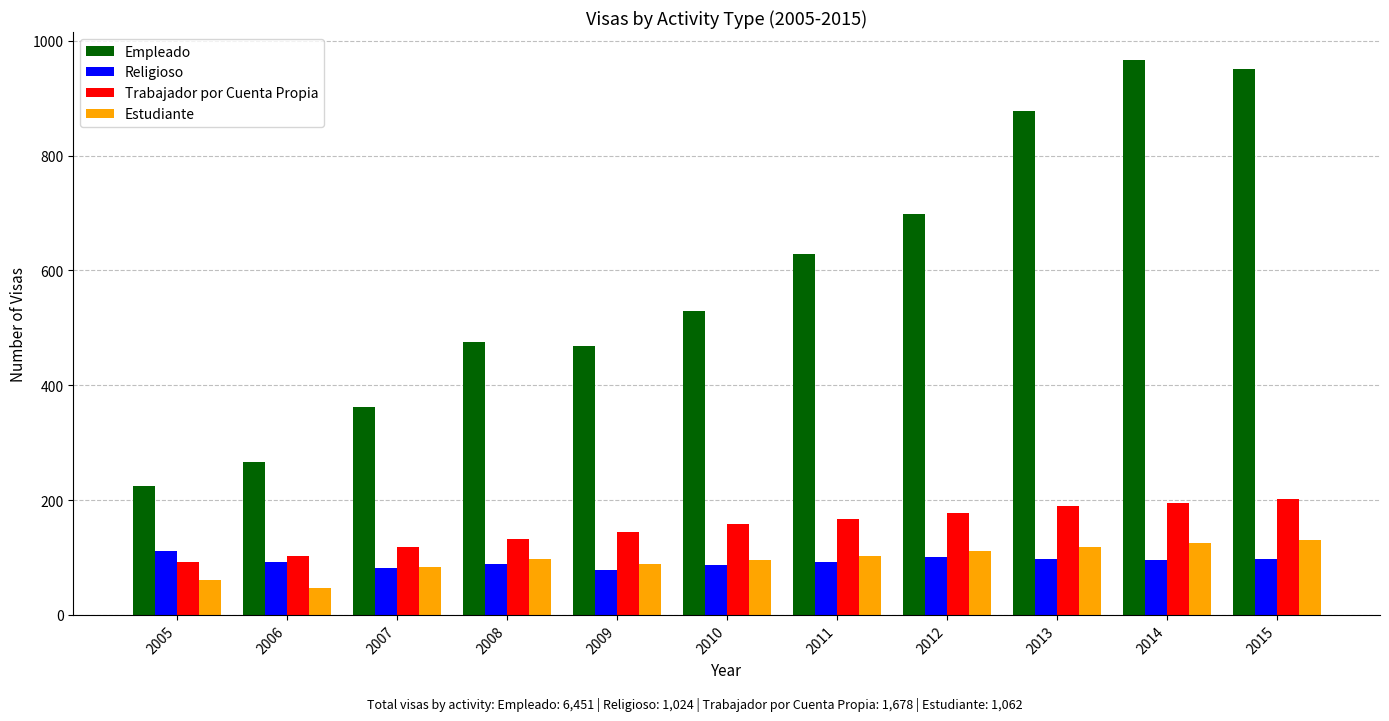

What is the approximate value of Trabajador por Cuenta Propia at 2006, to the nearest 10?

100